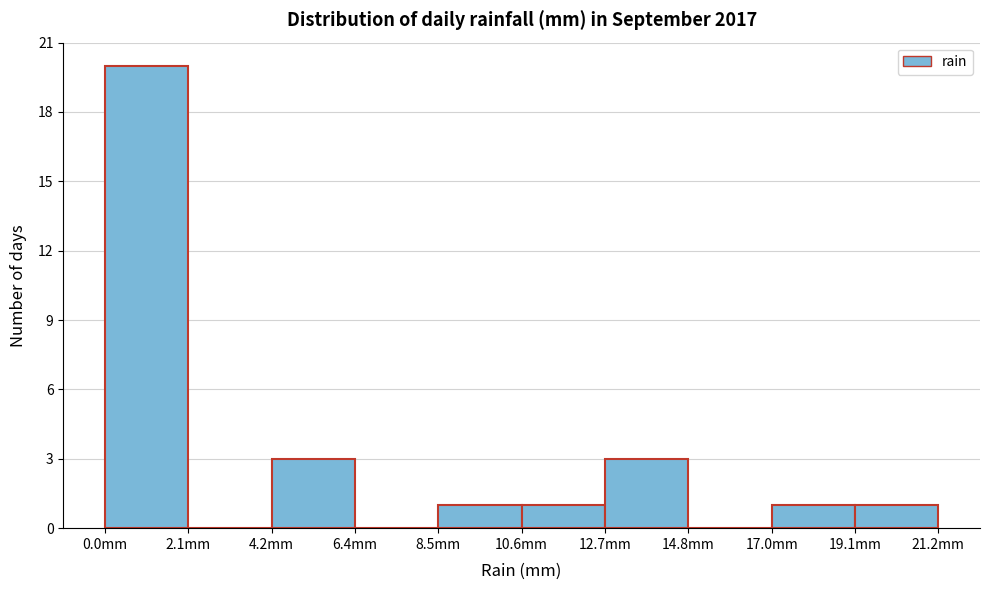

Over which range of the x-axis is the bar tallest?

0.0 to 2.0